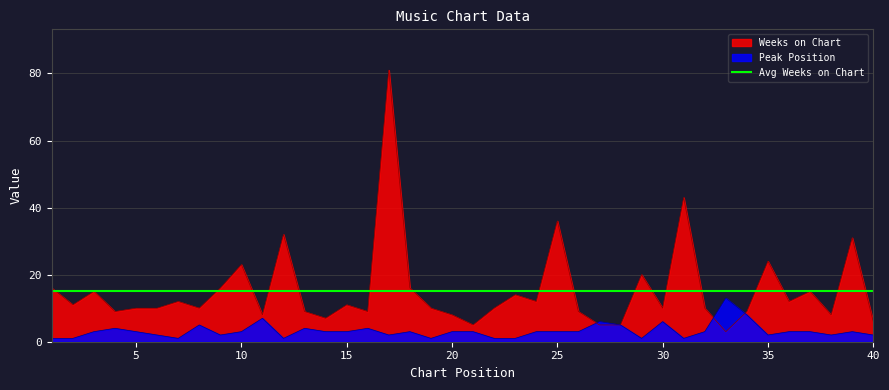

How many intersections are there between Weeks on Chart and Peak Position?

3